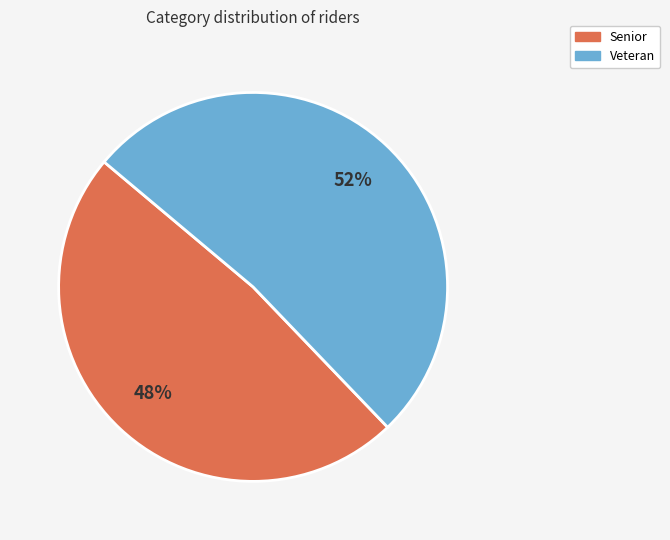

How many slices are in this pie chart?

2